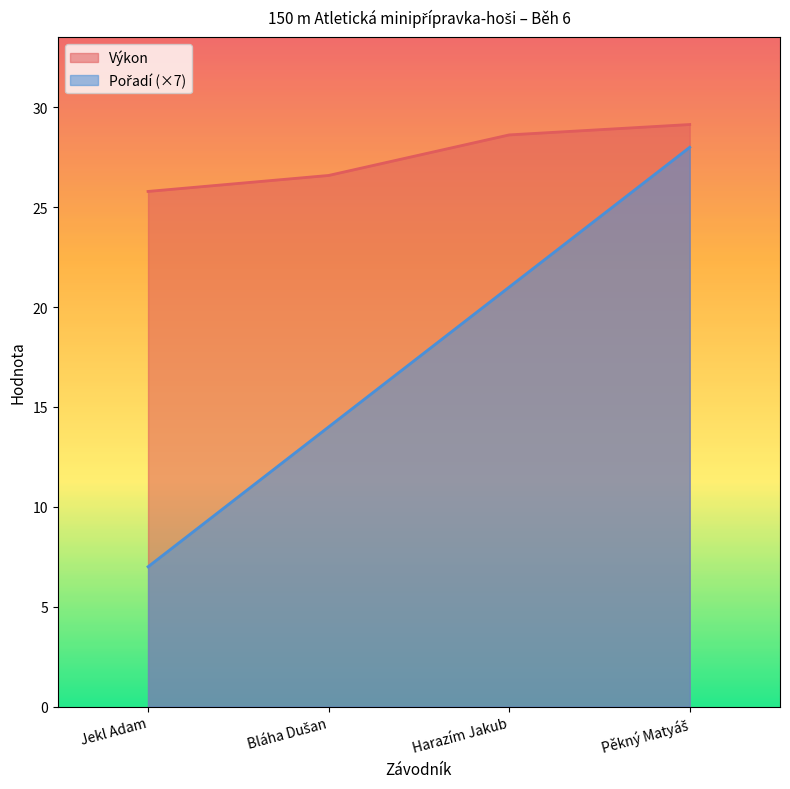

Which series has the largest total across all categories?

Výkon